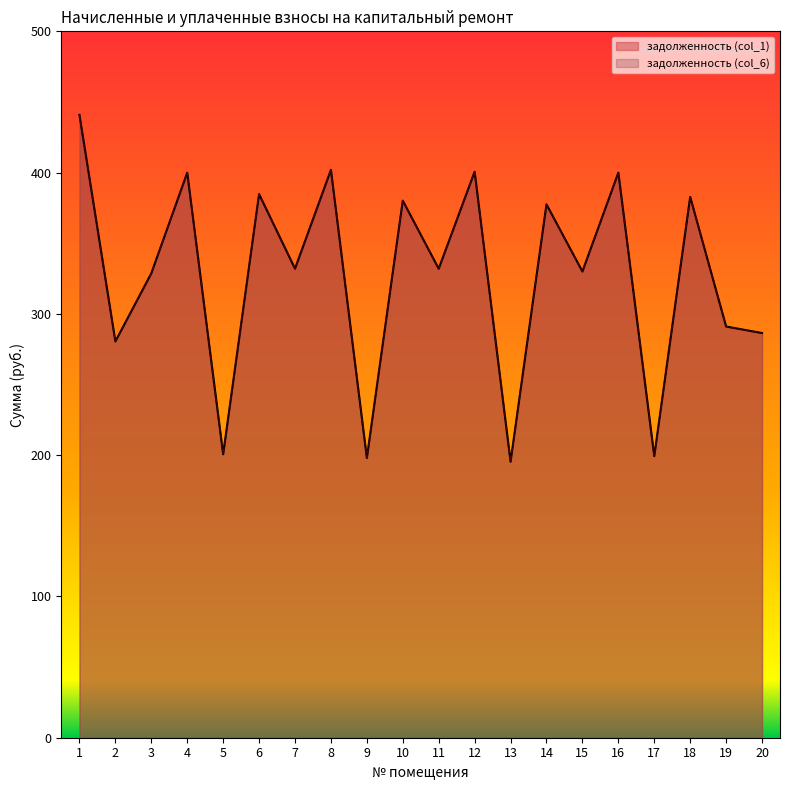

Which series changed the most between 4 and 7?

задолженность (col_1)